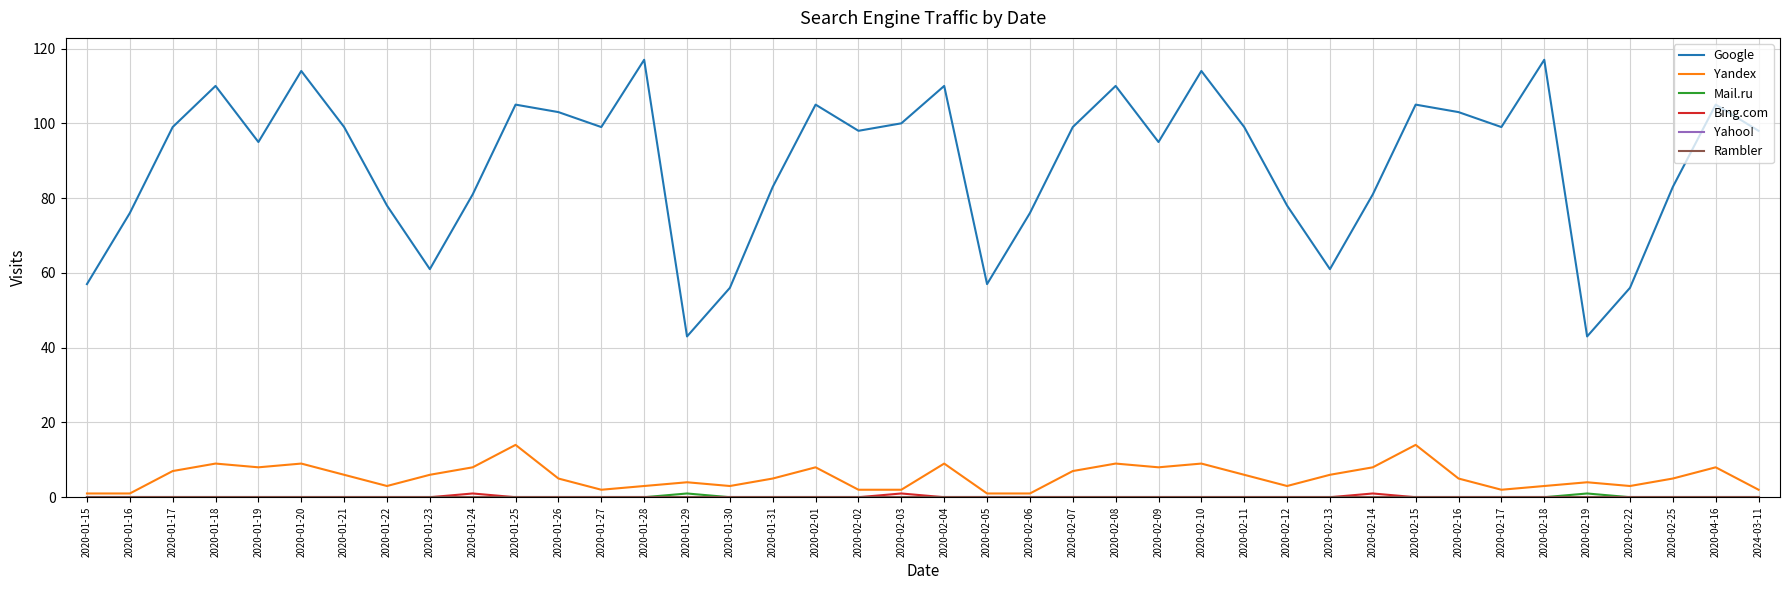

What position from the right is 2020-02-04?

20